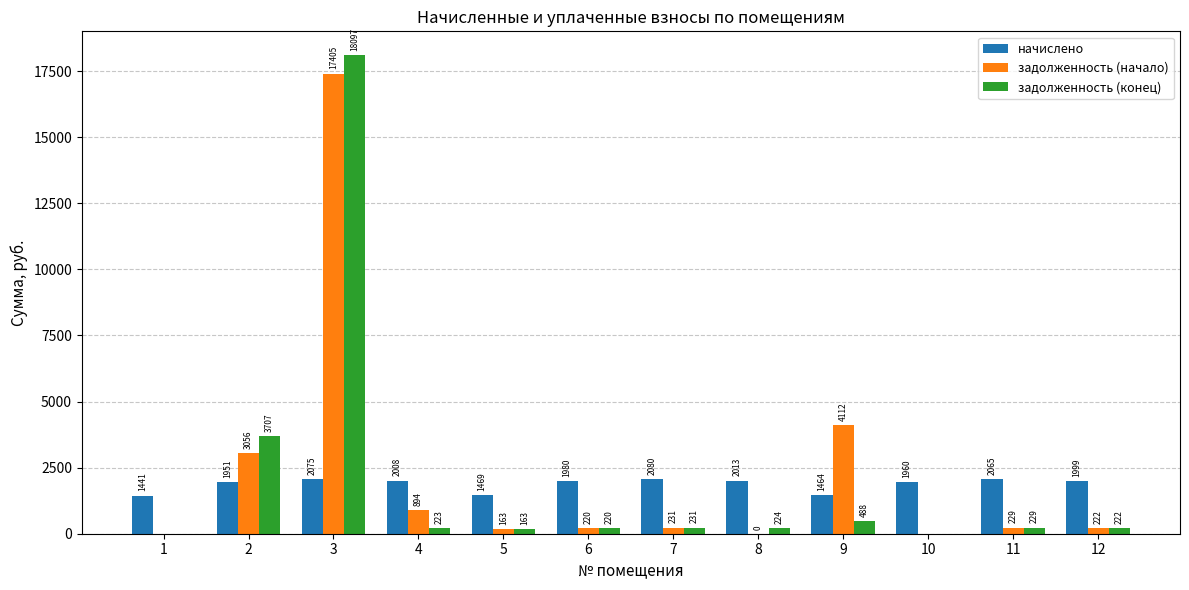

What is the sum of all задолженность (начало) values?

26533.6